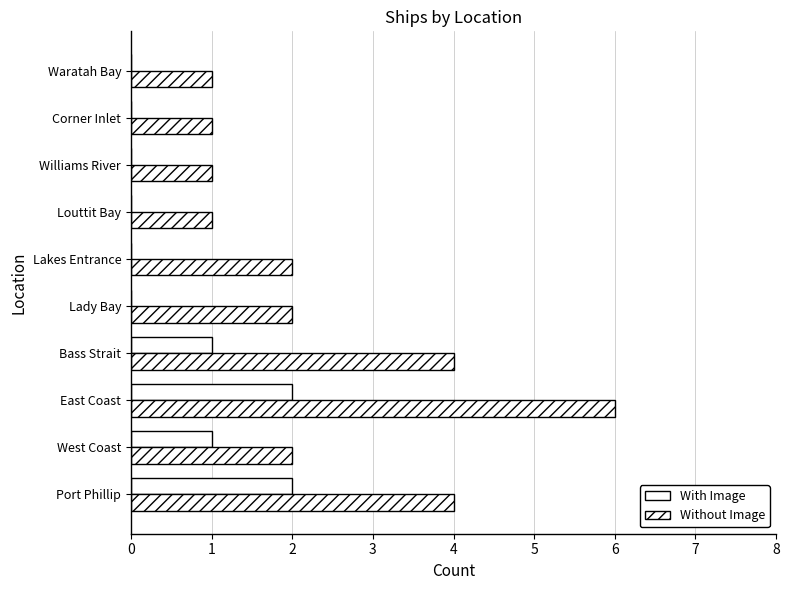

How many values in With Image are above zero?

4